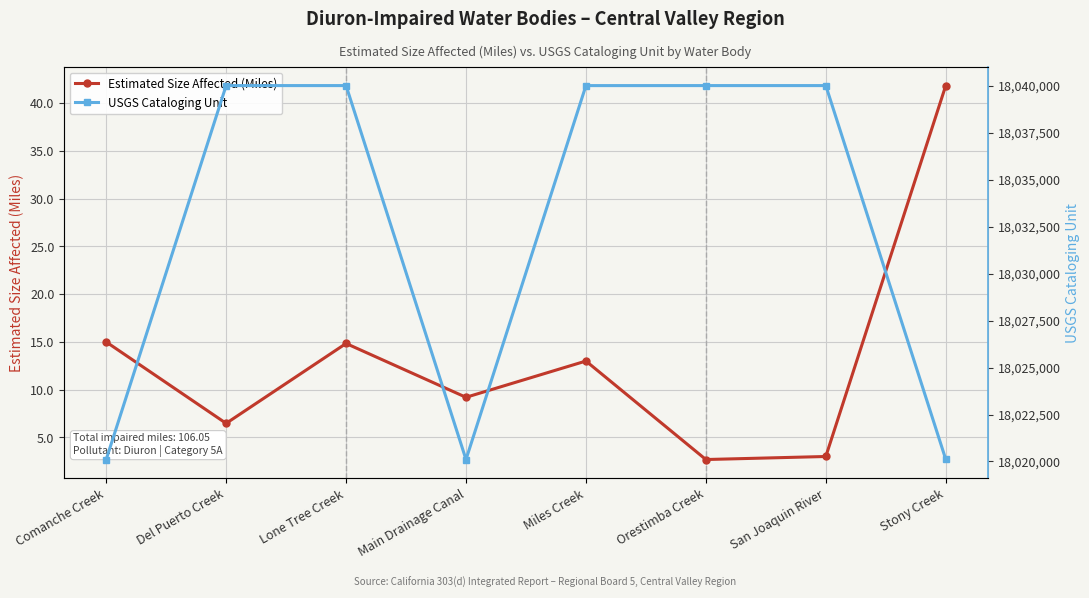

Does the chart display data point markers on the line(s)?

Yes